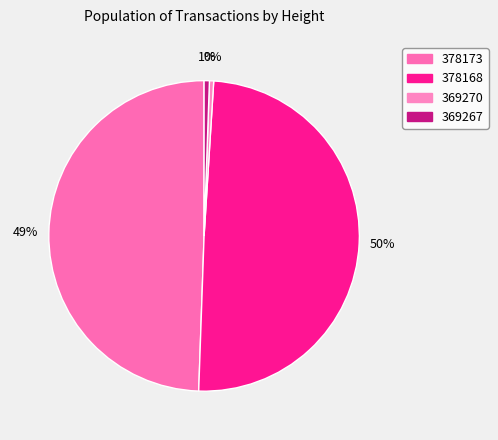

Rank the categories by value from highest to lowest.

378168, 378173, 369267, 369270